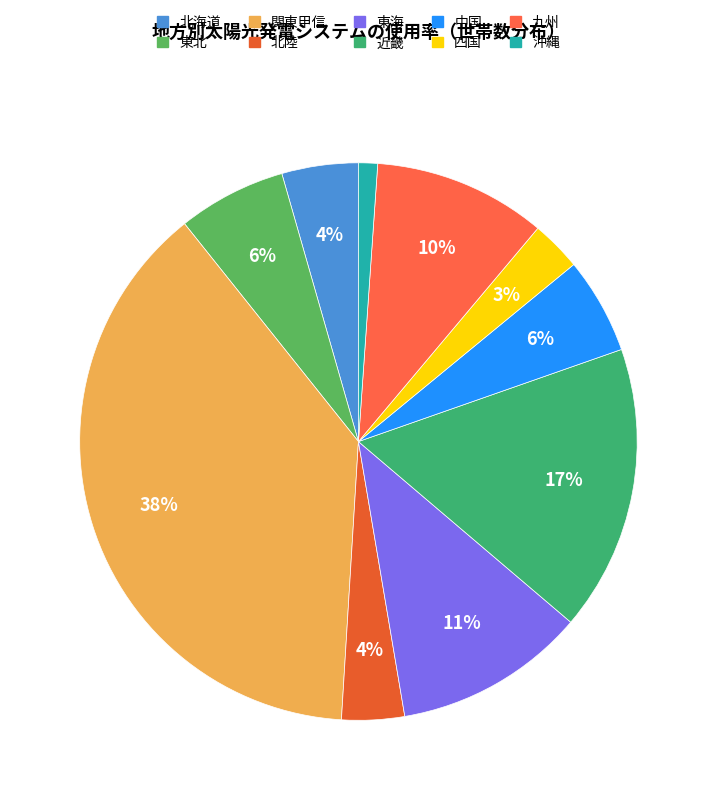

Does 沖縄 account for over 50% of the chart?

No